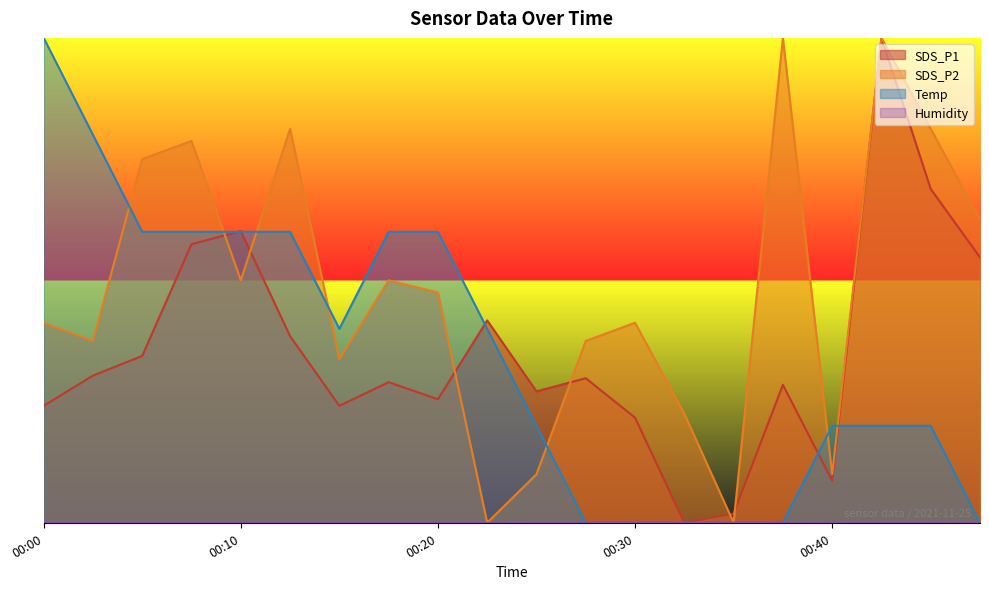

What is the sum of the SDS_P1 values at 00:07 and 00:37?

0.9